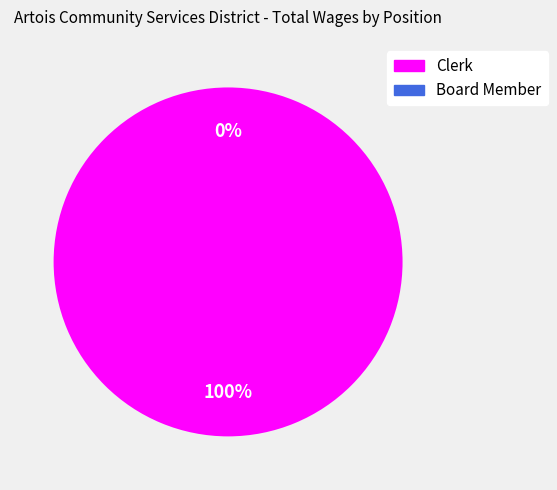

Which has a higher value, Clerk or Board Member?

Clerk